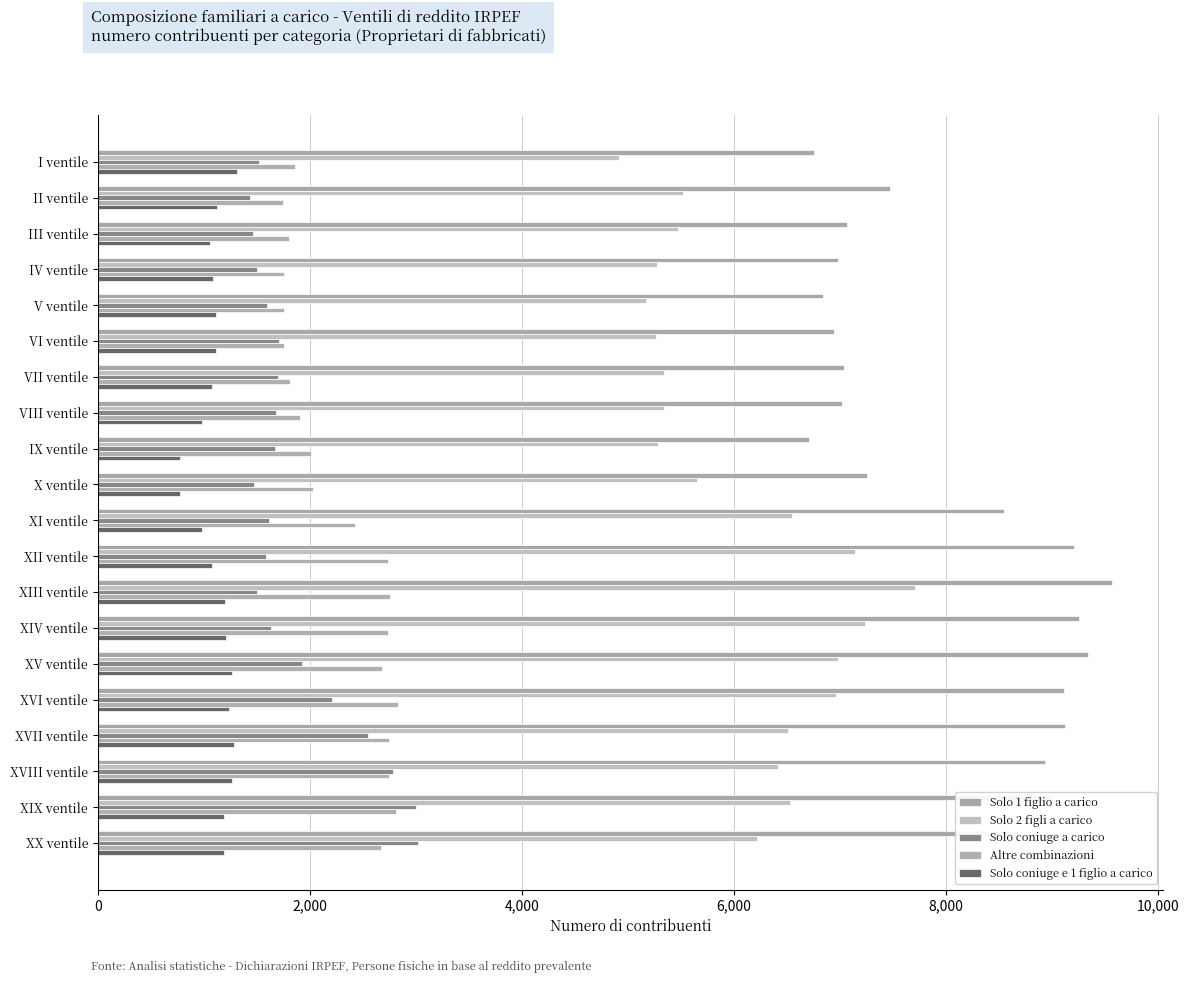

Which series has the largest total across all categories?

Solo 1 figlio a carico